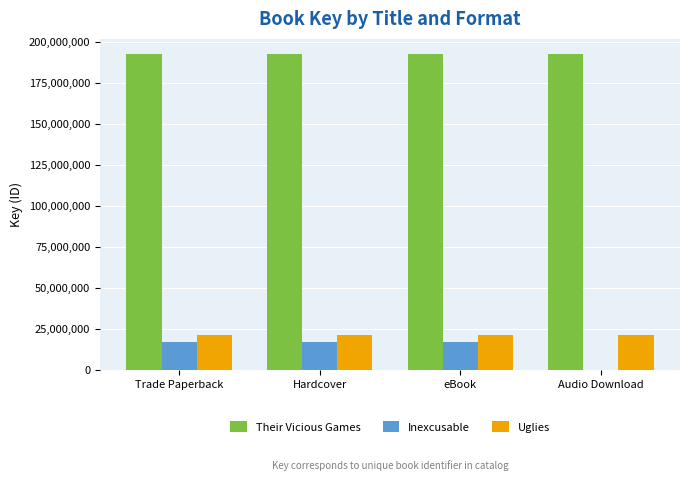

Are the bars grouped side by side (vs. stacked)?

Yes